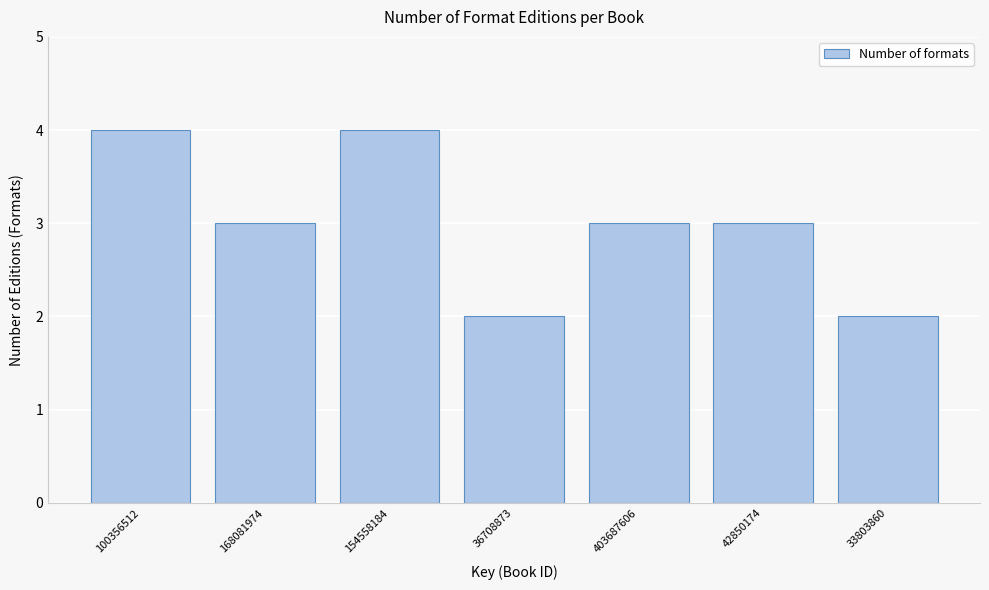

Reading left to right, what are all the values shown in this chart?

4	3	4	2	3	3	2